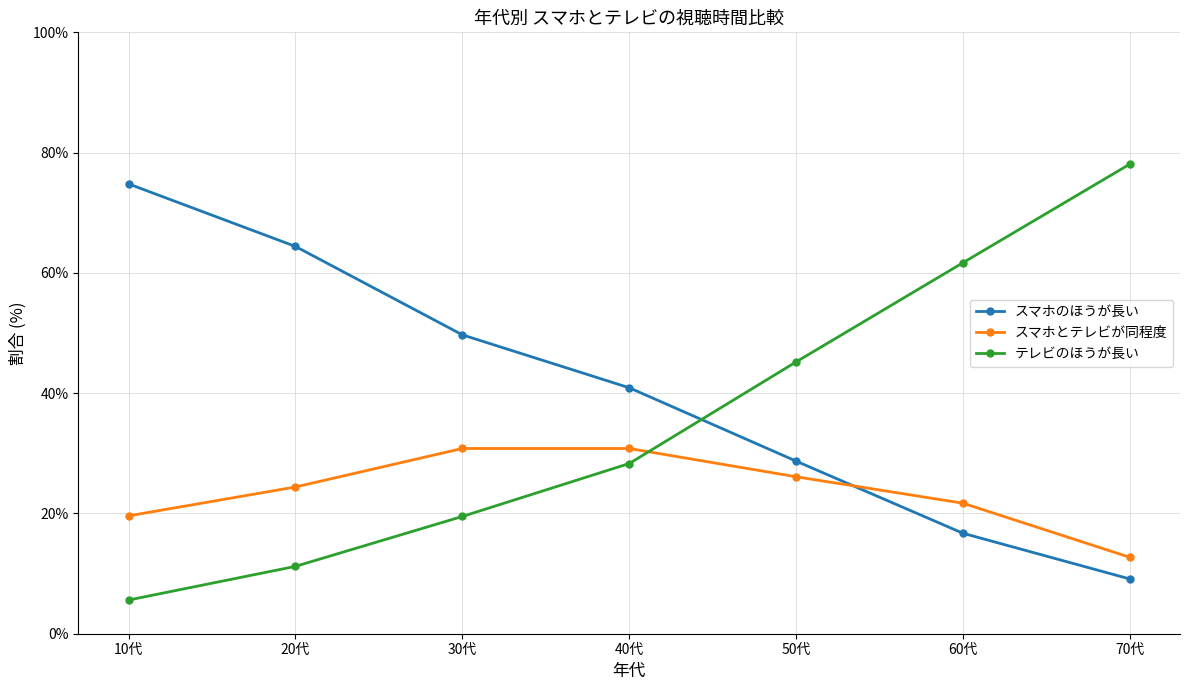

List the series in order of their peak value, lowest first.

スマホとテレビが同程度, スマホのほうが長い, テレビのほうが長い